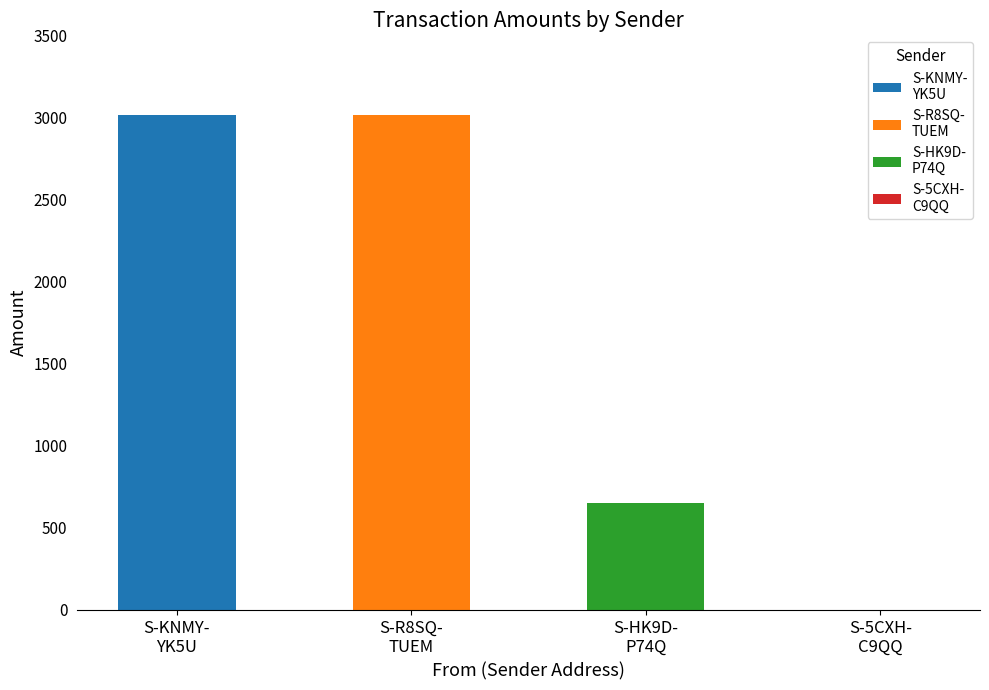

Between S-KNMY-YK5U-XCP6-2QSPY and S-5CXH-C9QQ-6T25-BA3ZM, which is larger?

S-KNMY-YK5U-XCP6-2QSPY